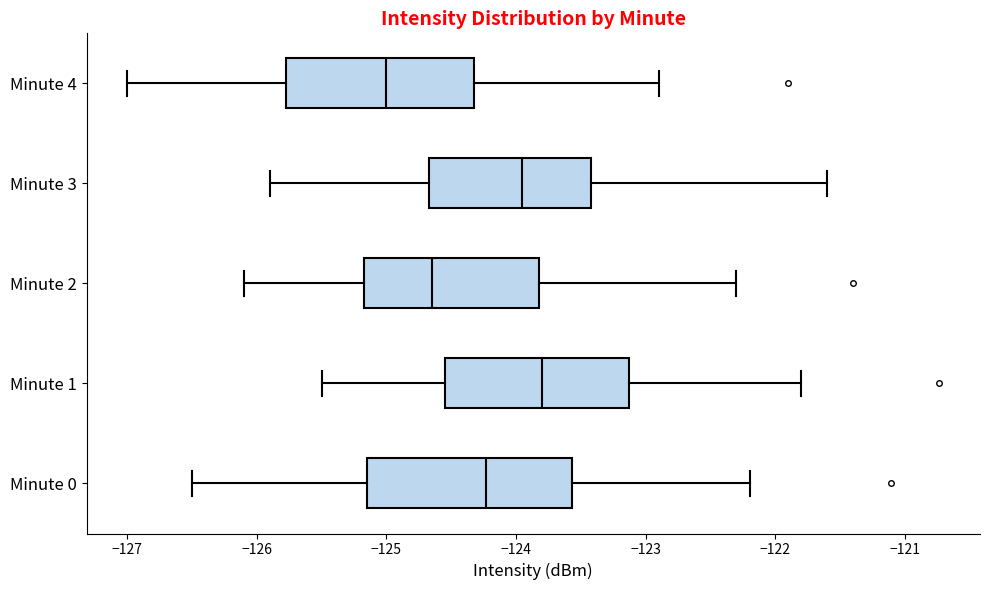

Where is the right edge of the box for Minute 1 on the x-axis? The values are not printed on the chart, so give them approximately, as read against the axis.

-123.1